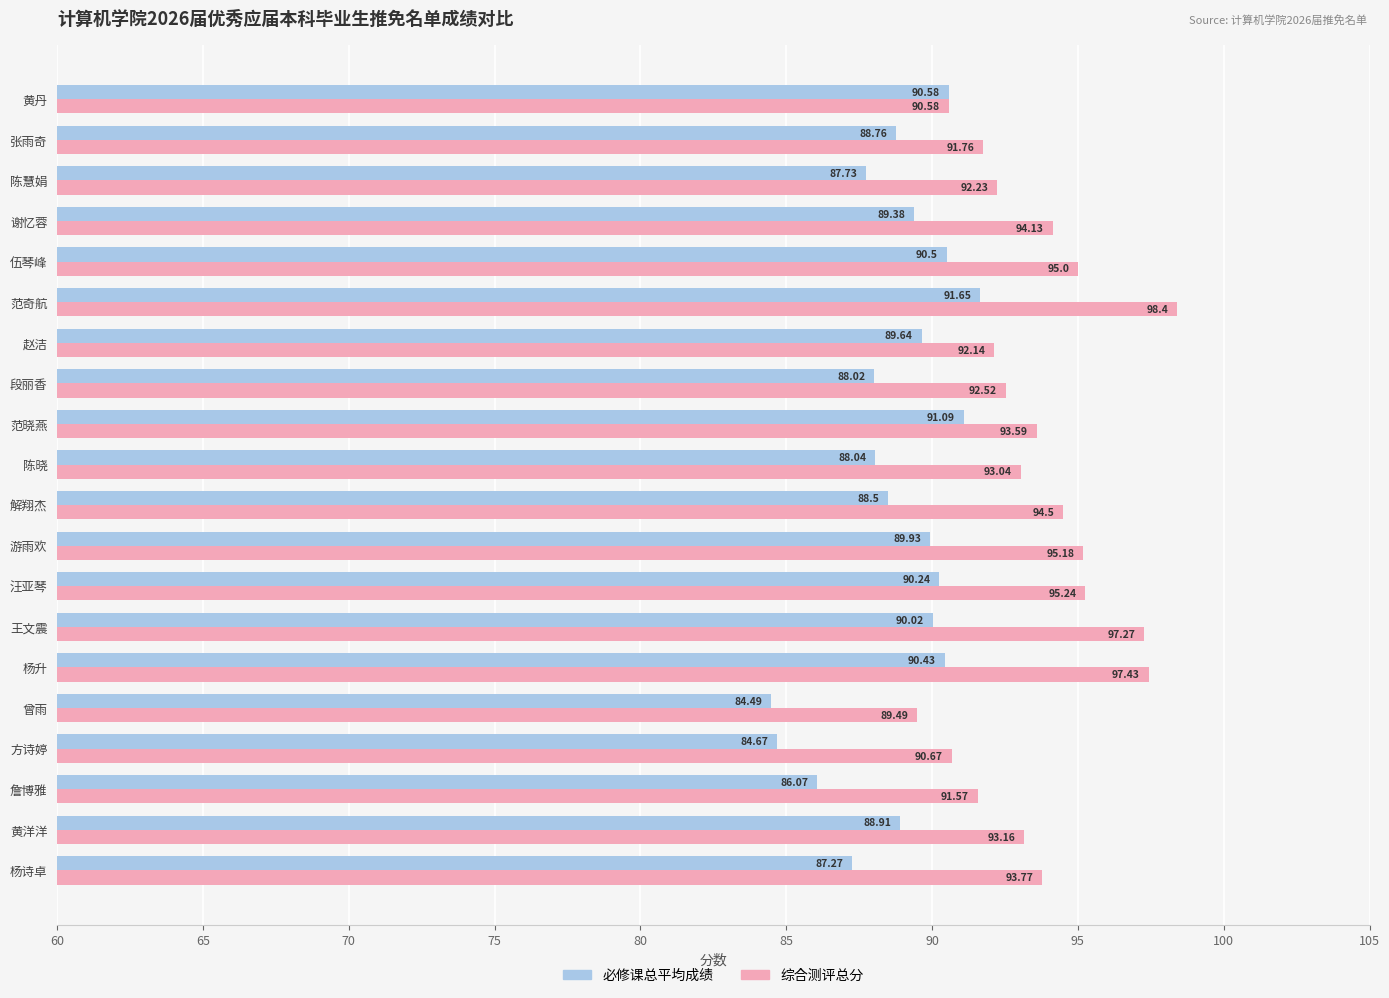

Which label corresponds to the largest value in the chart?

范奇航